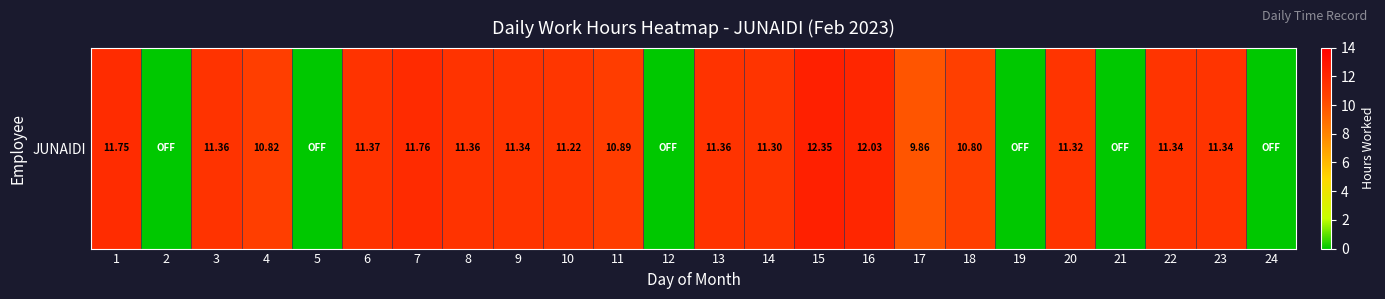

Reading left to right, list all the values displayed in this chart.

11.8	0.0	11.4	10.8	0.0	11.4	11.8	11.4	11.3	11.2	10.9	0.0	11.4	11.3	12.3	12.0	9.9	10.8	0.0	11.3	0.0	11.3	11.3	0.0